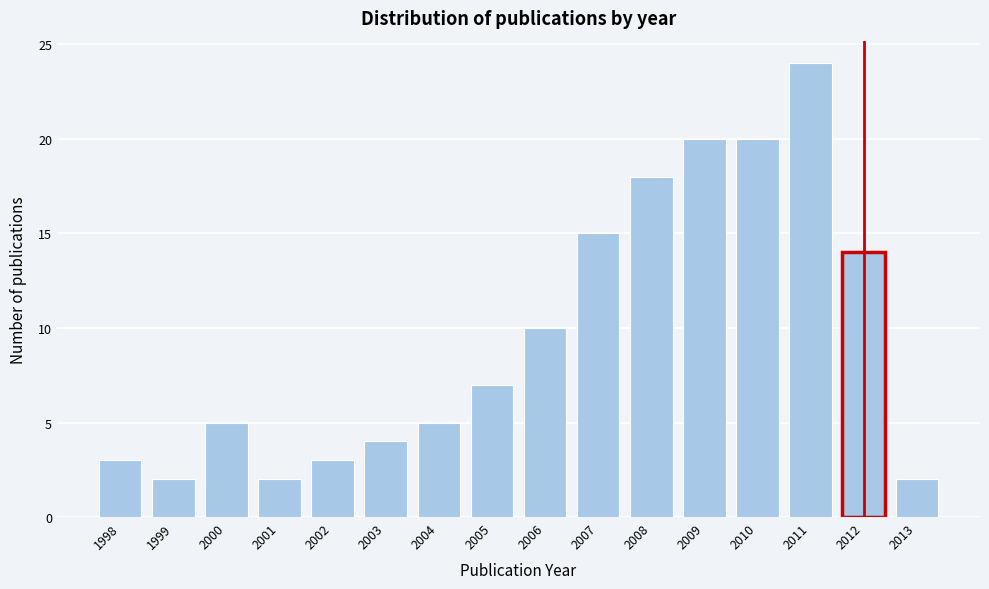

Reading left to right, extract all data points from this chart.

1998=3	1999=2	2000=5	2001=2	2002=3	2003=4	2004=5	2005=7	2006=10	2007=15	2008=18	2009=20	2010=20	2011=24	2012=14	2013=2